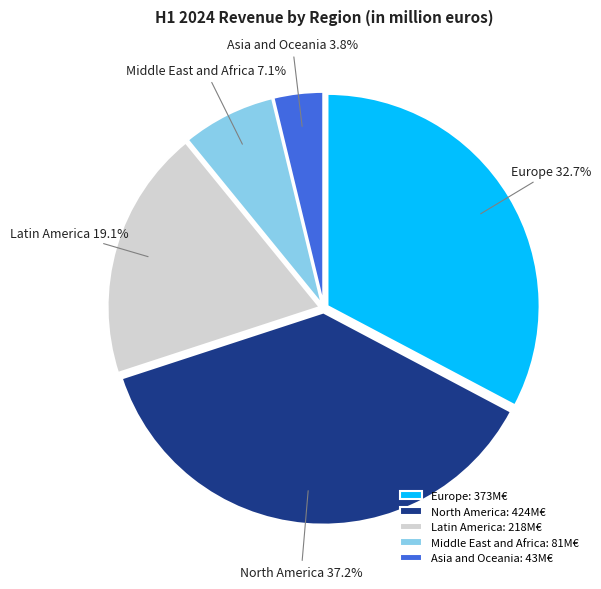

How much of the chart is everything except Europe?

67.3%